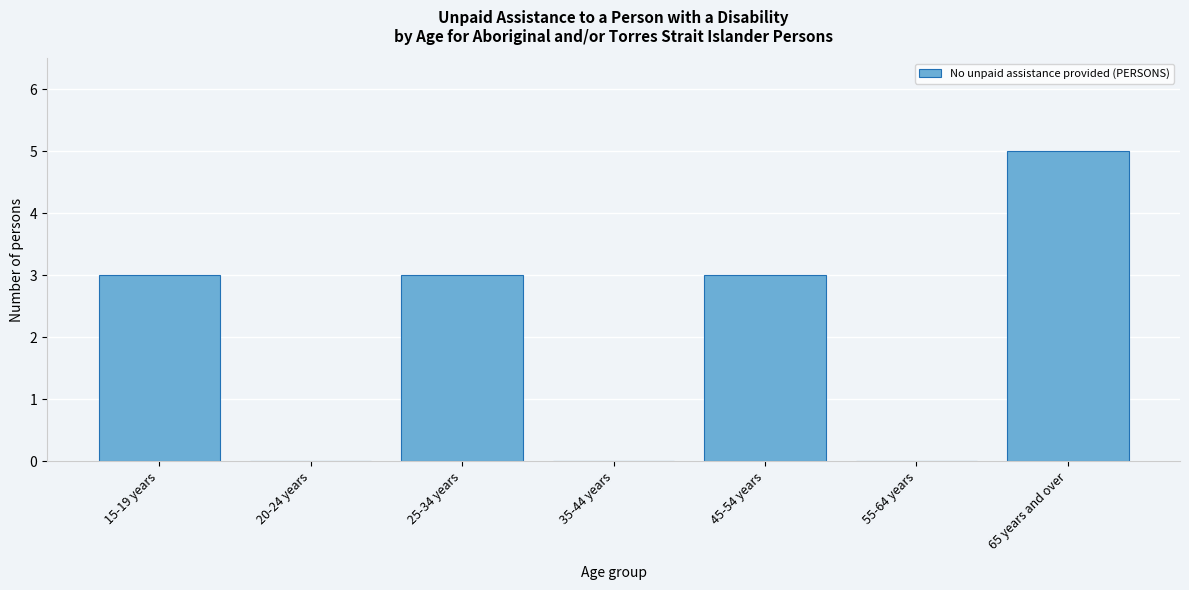

Reading left to right, transcribe all the data shown in this chart.

15-19 years=3	20-24 years=0	25-34 years=3	35-44 years=0	45-54 years=3	55-64 years=0	65 years and over=5